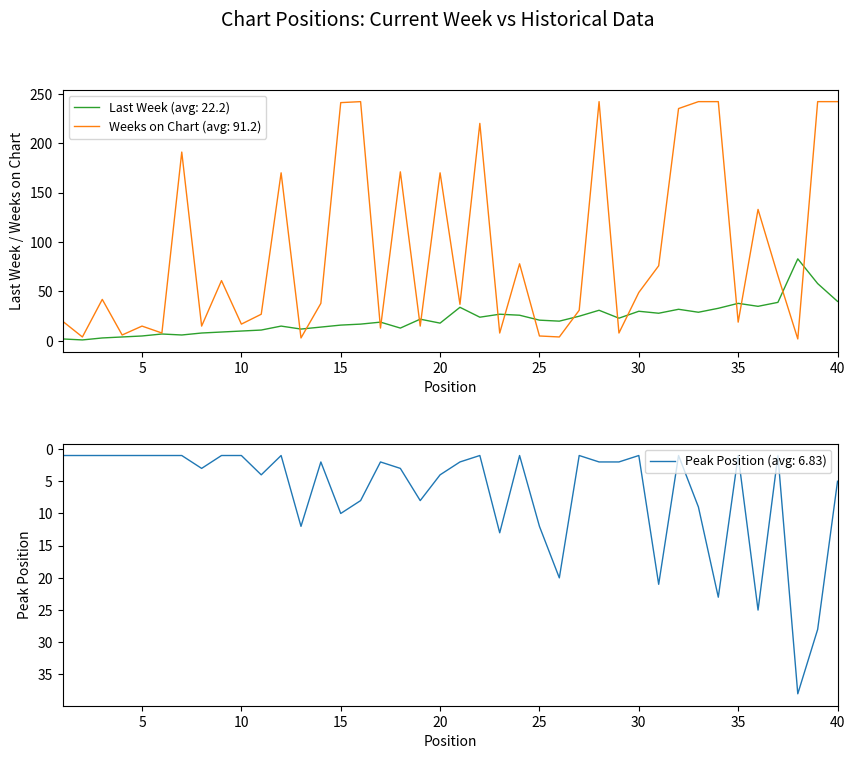

What is the sum of all Weeks on Chart values?

3650